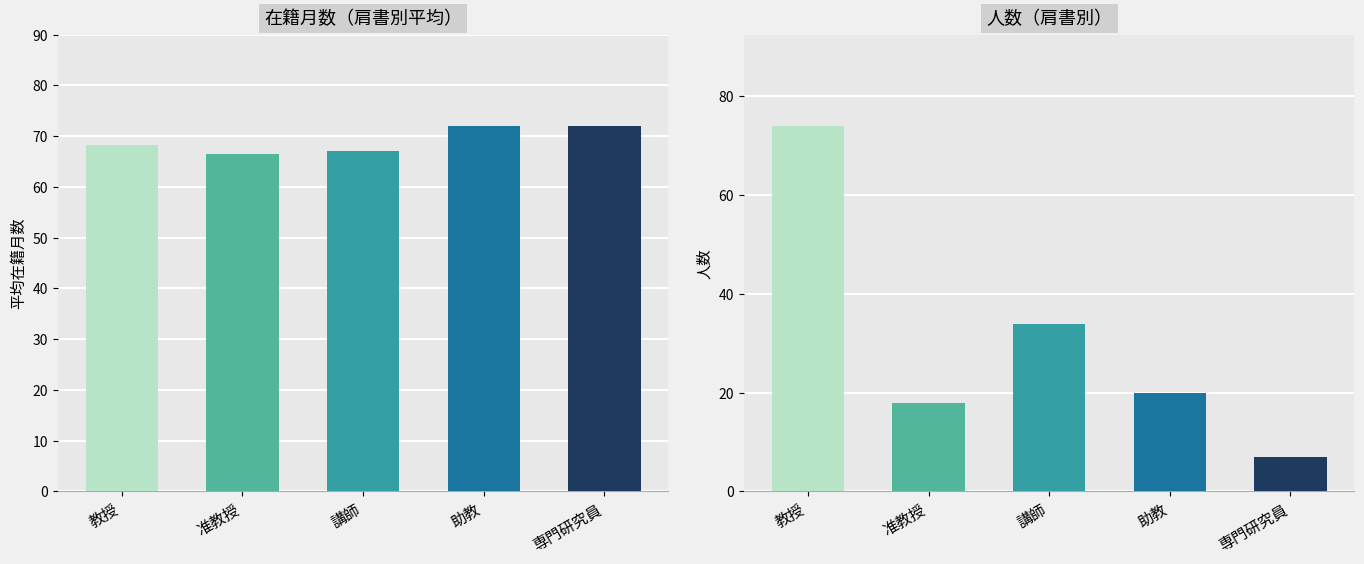

At how many categories does at least one series exceed 50?

5